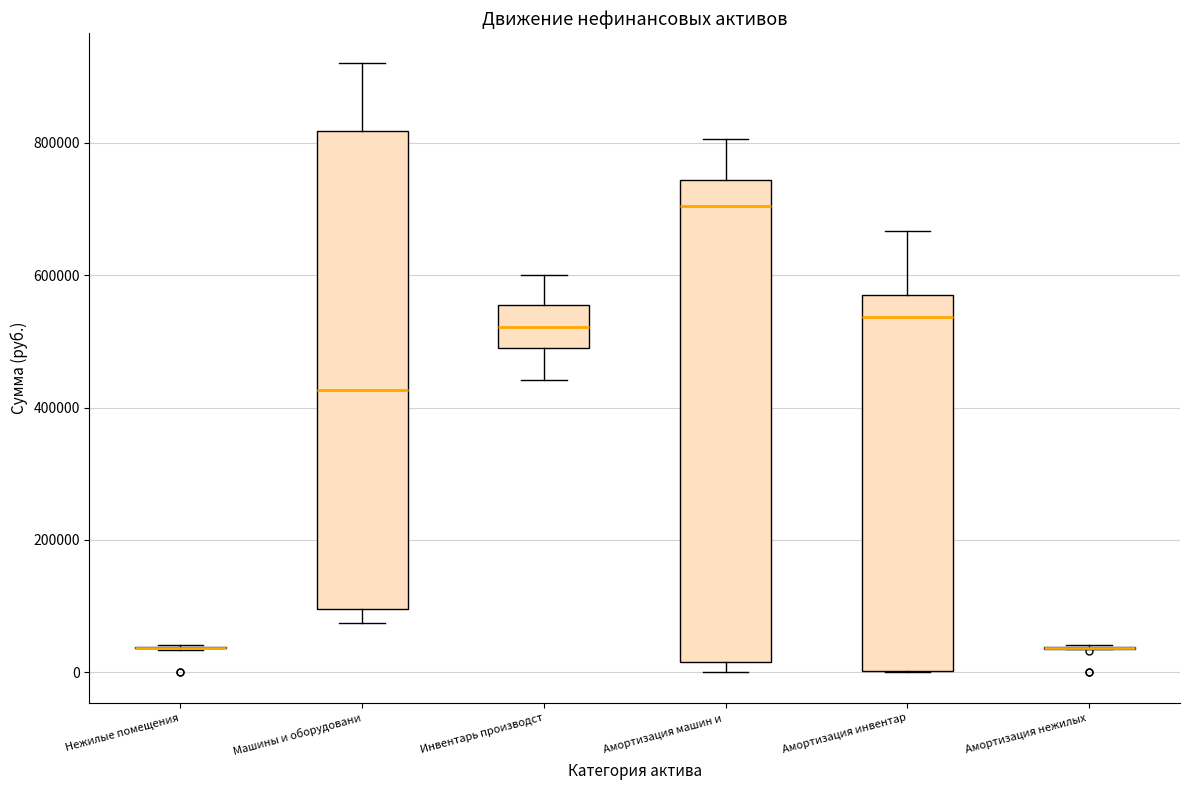

Reading left to right, transcribe this box plot: for each box, give where its median line is, the range the box spans, and where its two whiskers end, as read against the y-axis. The values are not printed on the chart, so give them approximately, as read against the axis.

Нежилые помещения: box collapsed to a line at 40000, whiskers 40000 to 40000
Машины и оборудовани: median 420000, box 100000 to 820000, whiskers 80000 to 920000
Инвентарь производст: median 520000, box 500000 to 560000, whiskers 440000 to 600000
Амортизация машин и: median 700000, box 20000 to 740000, whiskers 0 to 800000
Амортизация инвентар: median 540000, box 0 to 560000, whiskers 0 to 660000
Амортизация нежилых: box collapsed to a line at 40000, whiskers 40000 to 40000